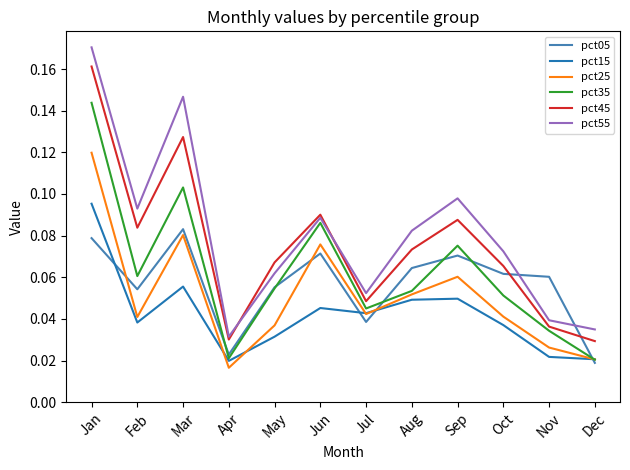

True or false: pct25 and pct55 cross at least once.

False